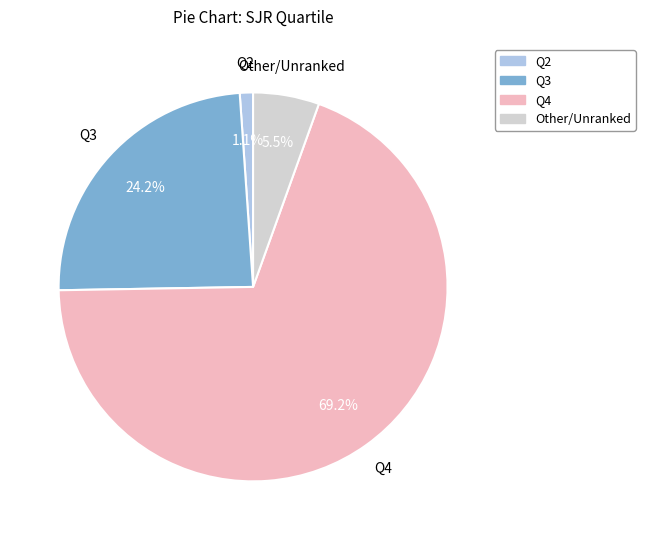

Does any single category account for the majority?

Yes